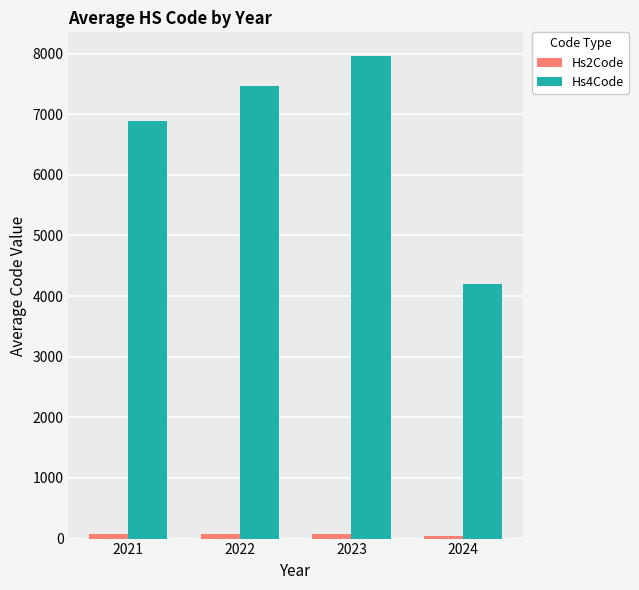

At how many categories does at least one series exceed 4824?

3